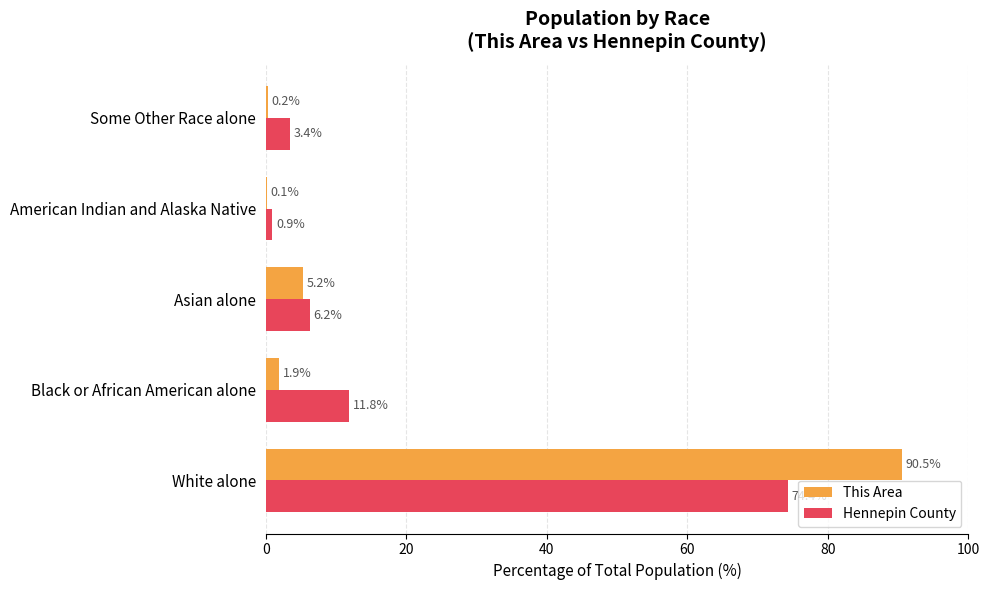

How many values in the This Area series exceed 1?

3